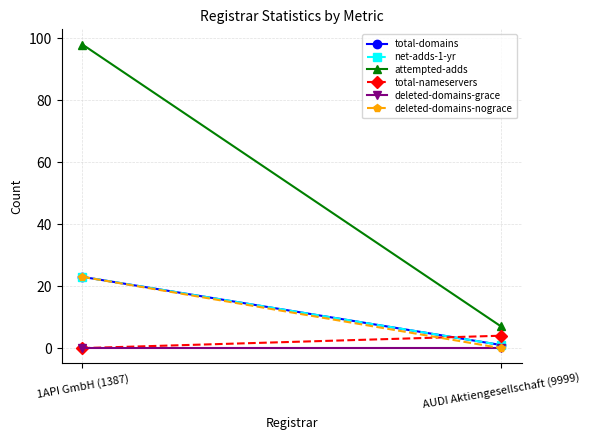

Rank the series at AUDI Aktiengesellschaft (9999) from lowest to highest value.

deleted-domains-grace, deleted-domains-nograce, total-domains, net-adds-1-yr, total-nameservers, attempted-adds